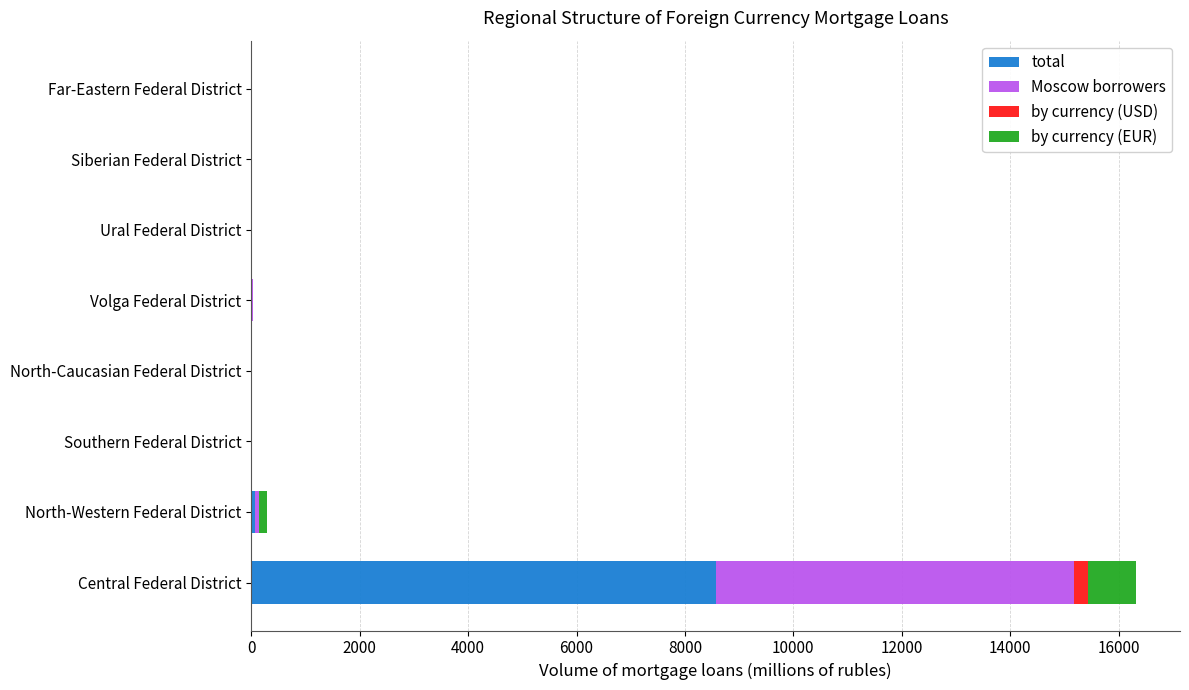

Which category has the highest value in the total series?

Central Federal District